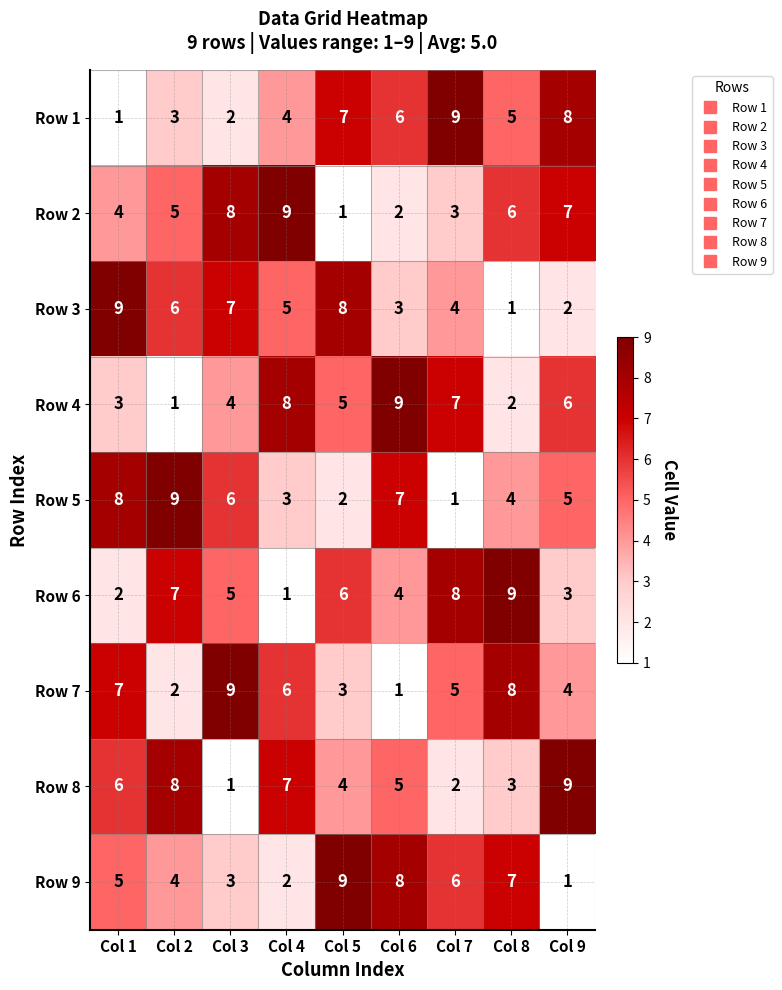

What is the total value across all series at Col 3?

45